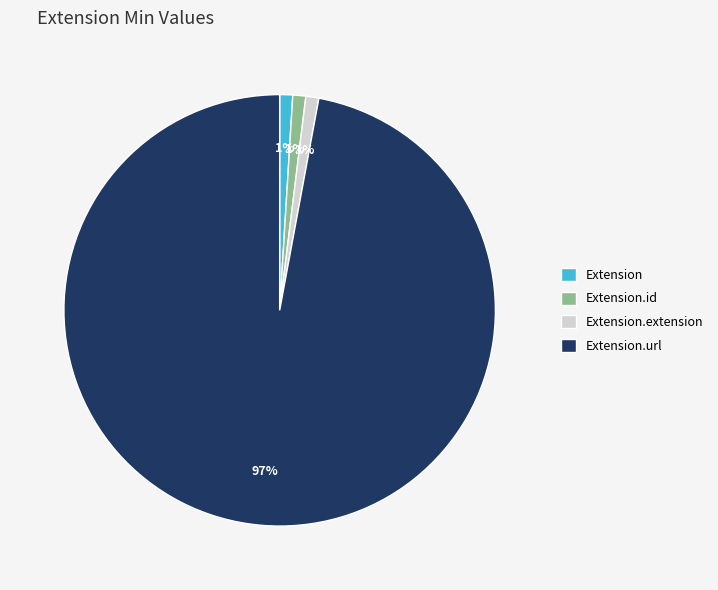

Combined, do Extension.extension and Extension.id account for over 50%?

No